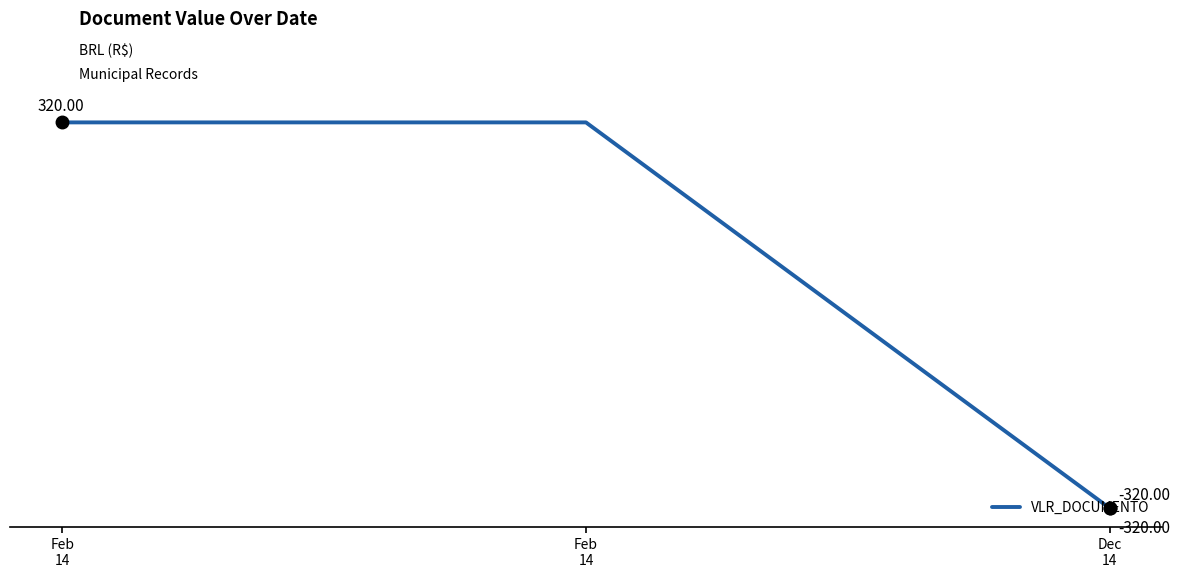

How many negative values are there?

1